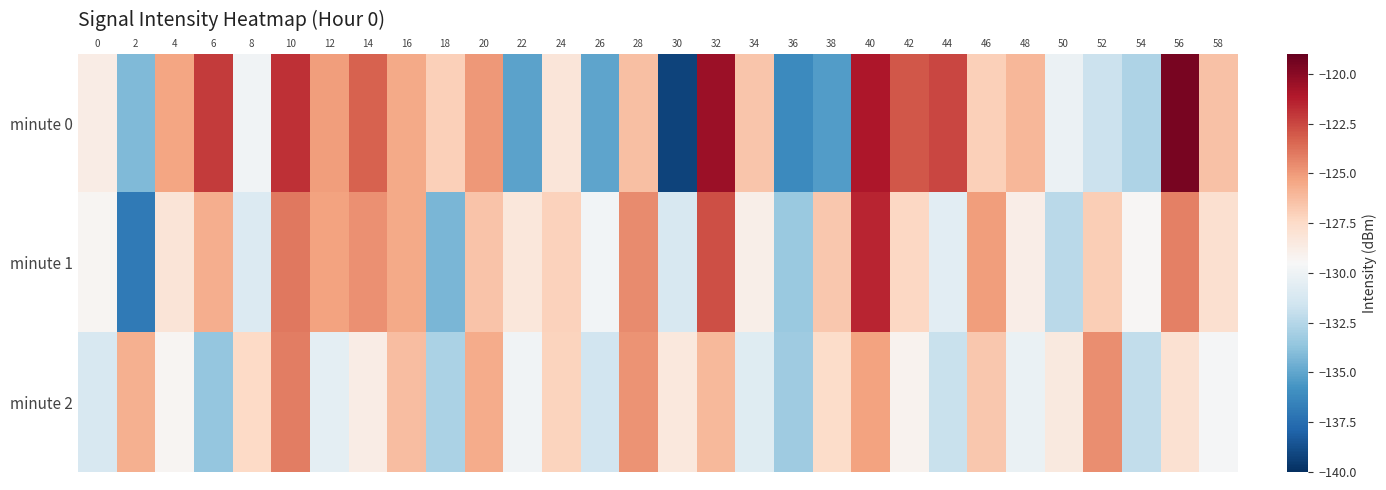

Which series has the largest range (max minus min)?

minute 0